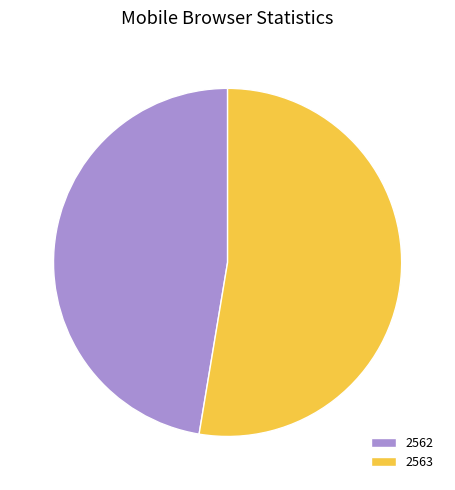

Does 2562 represent more than half of the total?

No